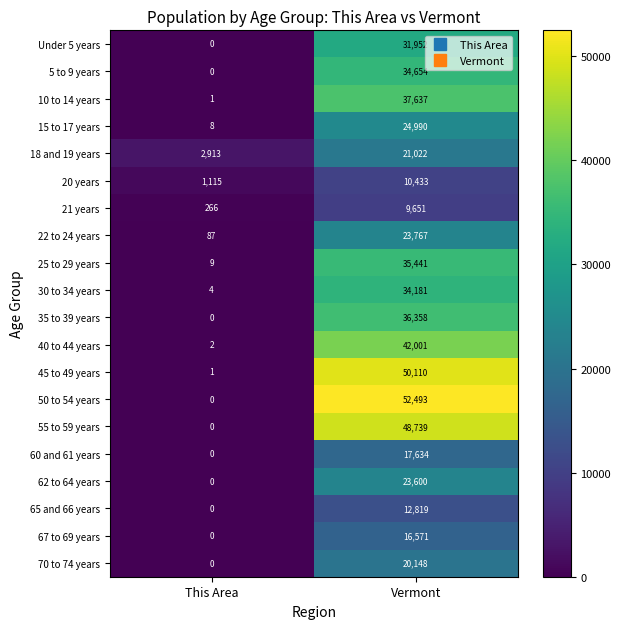

Count the number of data series in this chart.

20